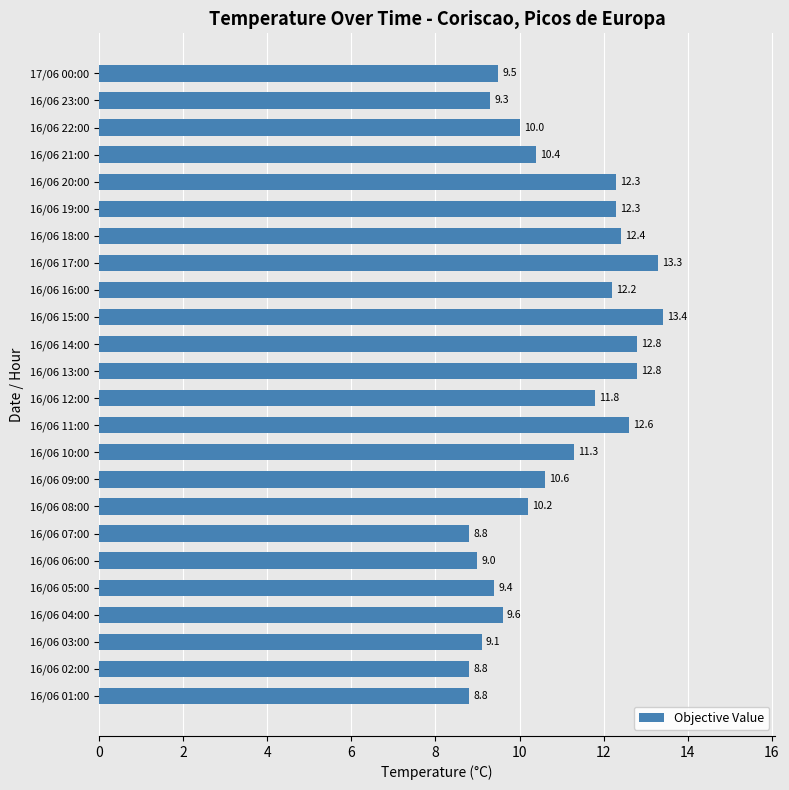

The chart shows a value of 12.2 at 16/06 06:00. True or false?

False